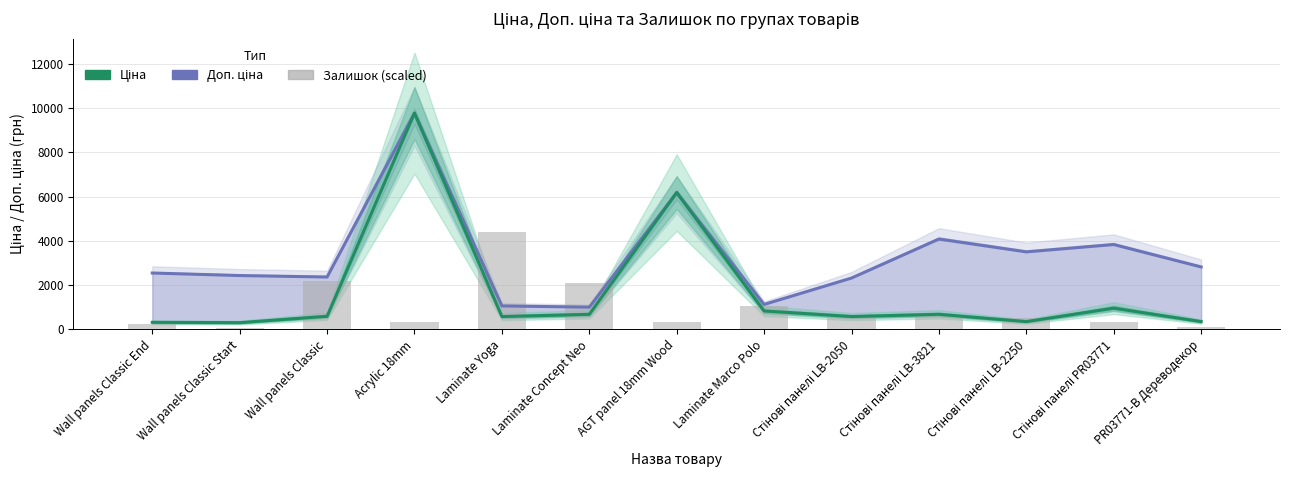

Reading left to right, list all the values displayed in this chart.

Доп. ціна: 2546.4	2432.8	2366.5	9775.5	1060.0	1004.1	6182.6	1126.7	2319.2	4082.3	3502.5	3833.8	2821.2
Ціна: 318.3	304.1	591.6	9775.5	578.1	679.8	6182.6	831.5	579.8	680.4	350.2	958.4	352.6
Залишок (scaled): 227.1	83.7	2181.6	316.8	4399.0	2079.9	340.7	1057.9	514.0	633.5	508.0	328.7	89.7